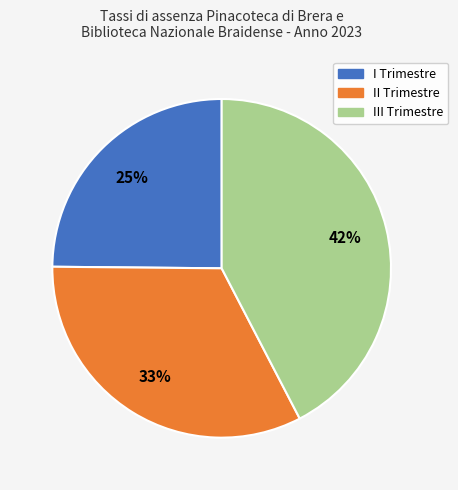

How many slices are in this pie chart?

3